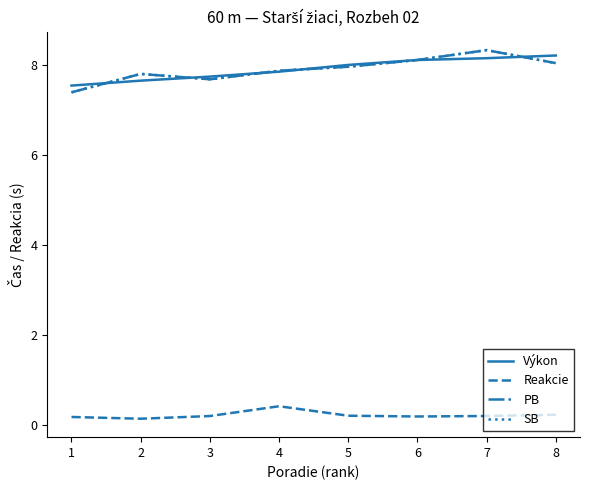

What is the value of the Reakcie point at the 1st from the left?

0.2